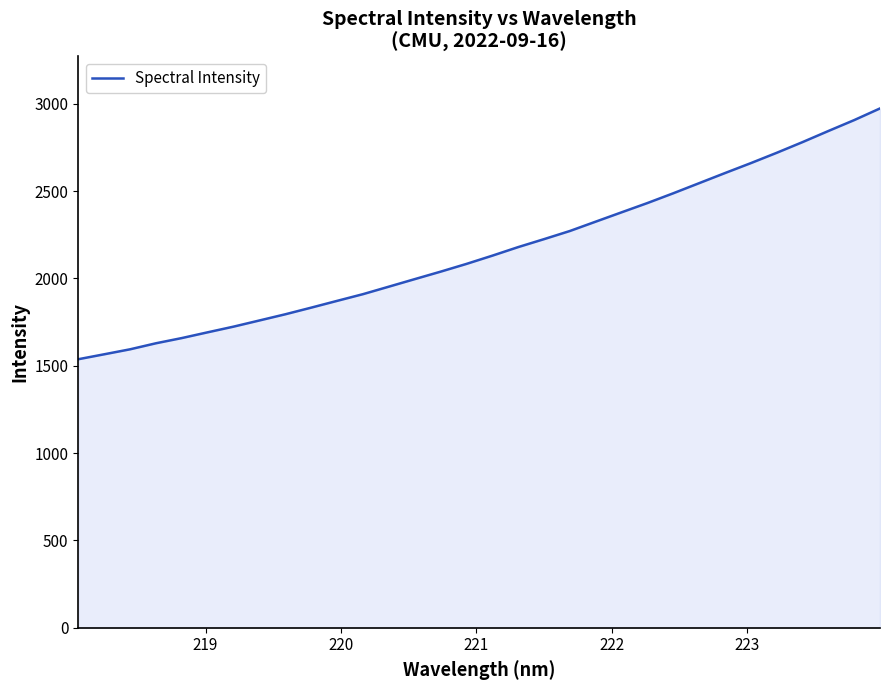

What is the smallest value displayed?

1537.6